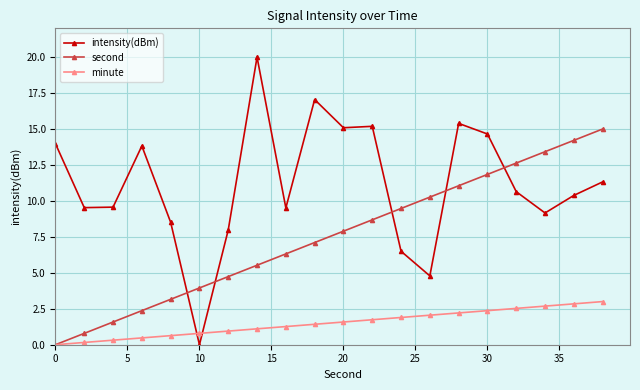

What is the greatest value displayed?

20.0